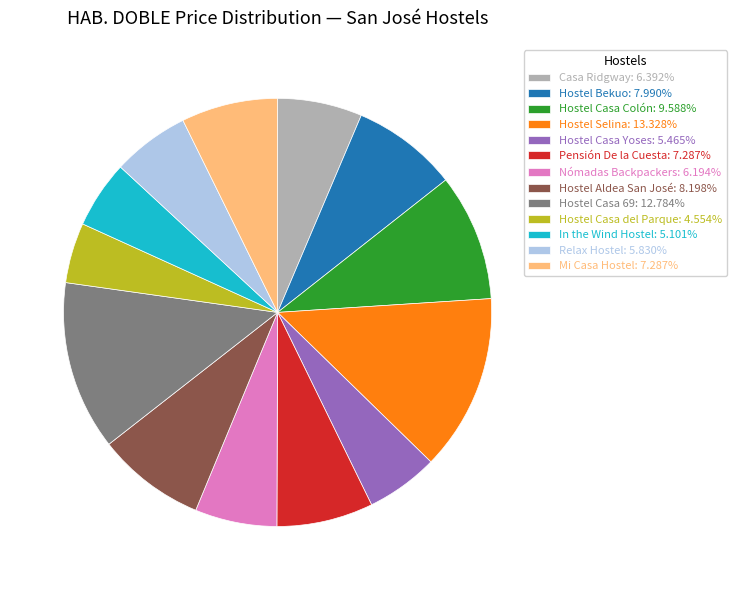

Which slice is the largest?

Hostel Selina